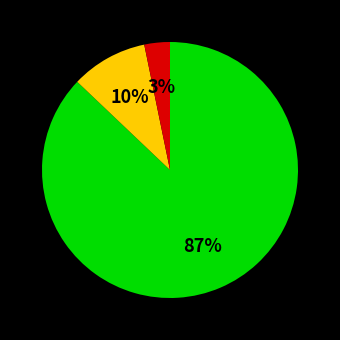

To the nearest percent, what is the average slice percentage?

33%